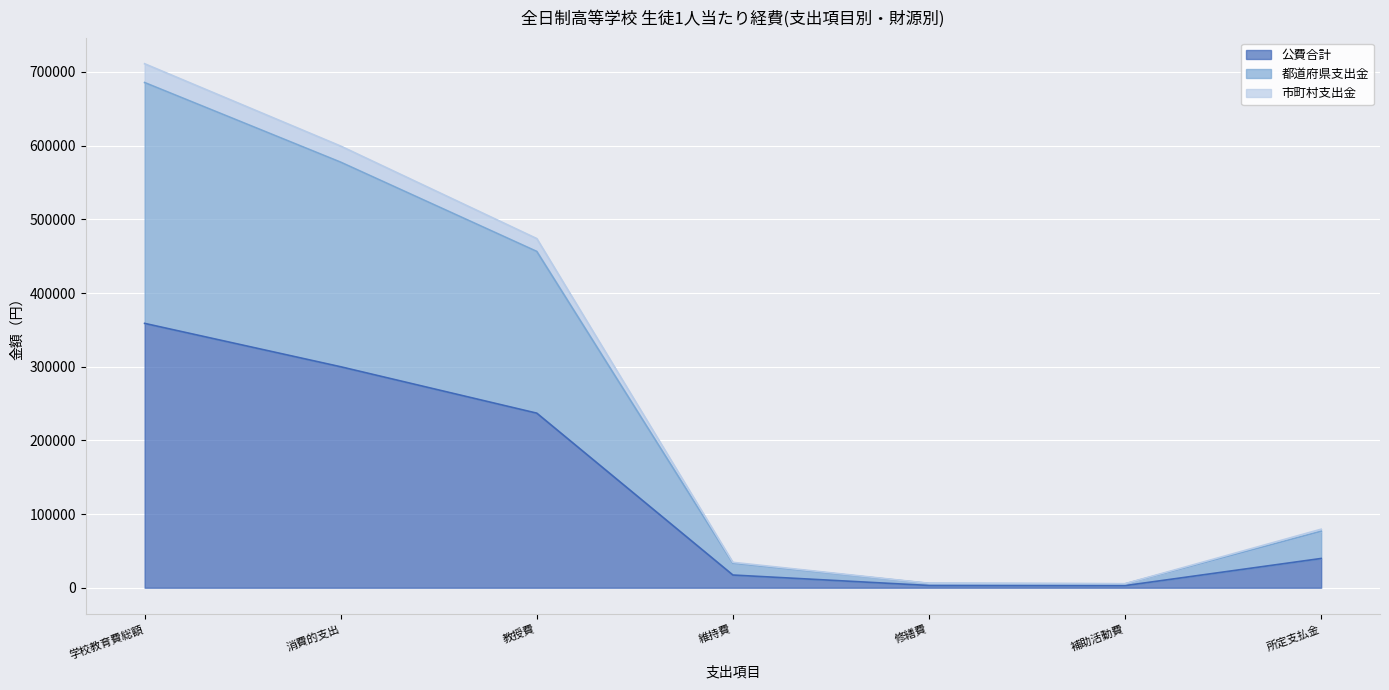

What is the sum of all 公費合計 values?

958658